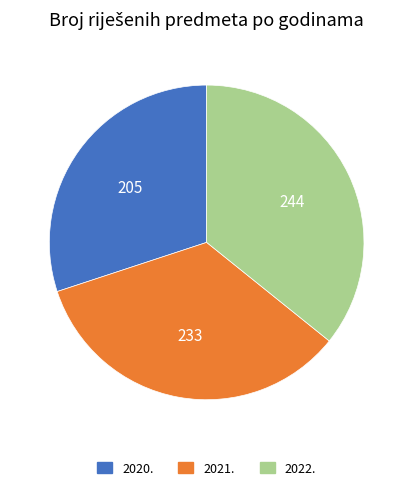

Is there any slice that represents more than half of the pie?

No